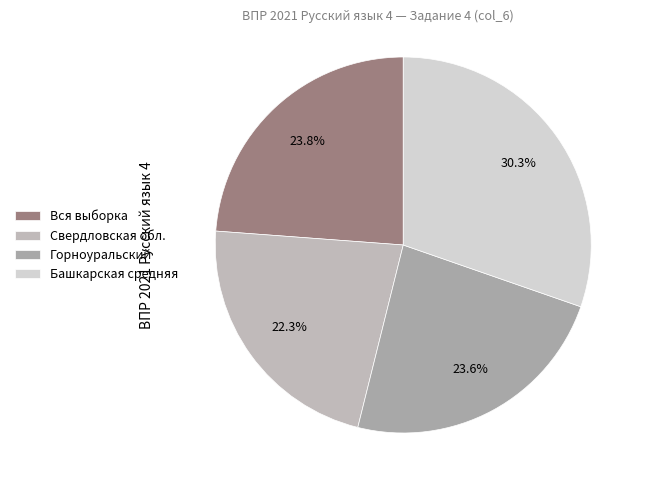

Which slice is the largest?

Башкарская средняя